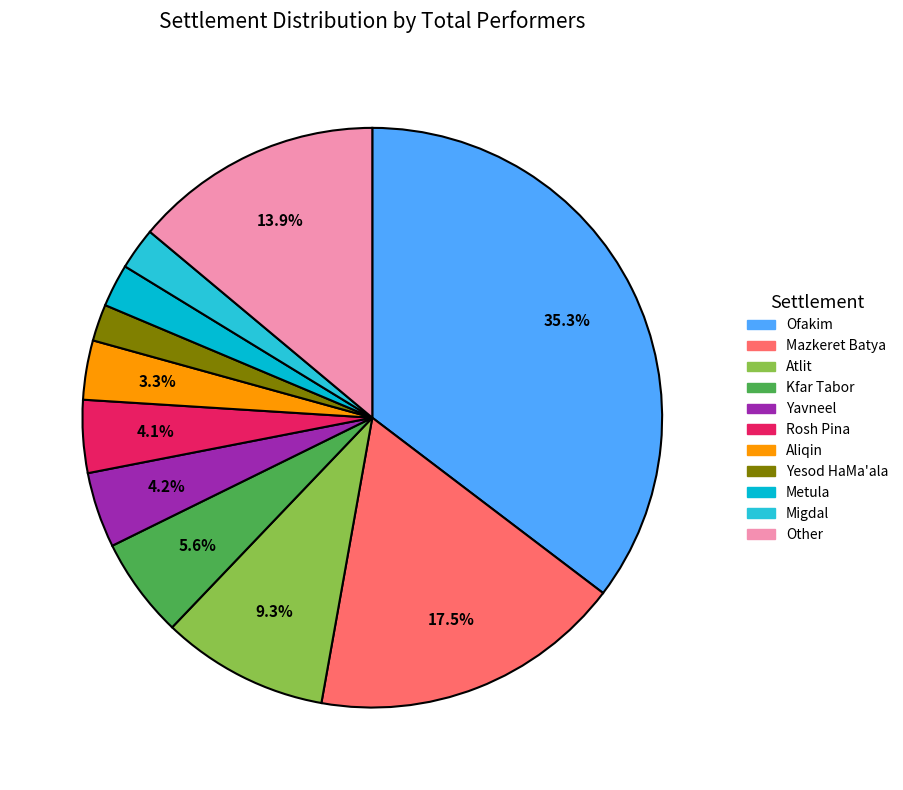

Count the number of slices in the pie.

11